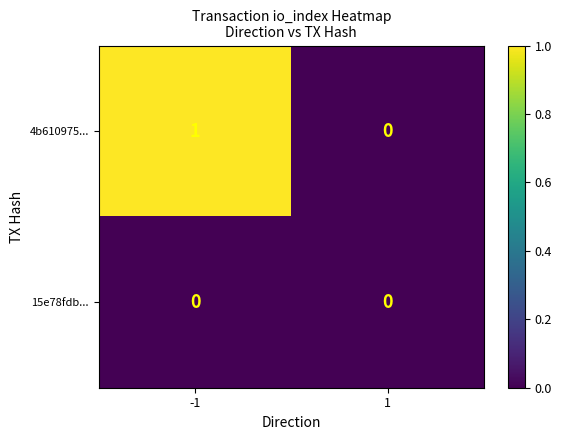

Reading left to right, extract all data points from this chart.

4b610975...: 1	0
15e78fdb...: 0	0